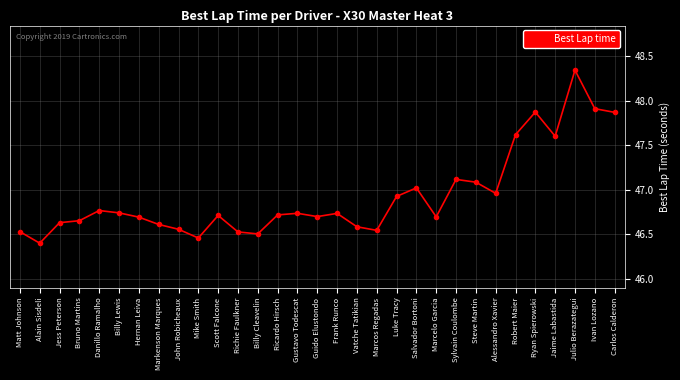

Read the value at Robert Maier.

47.6